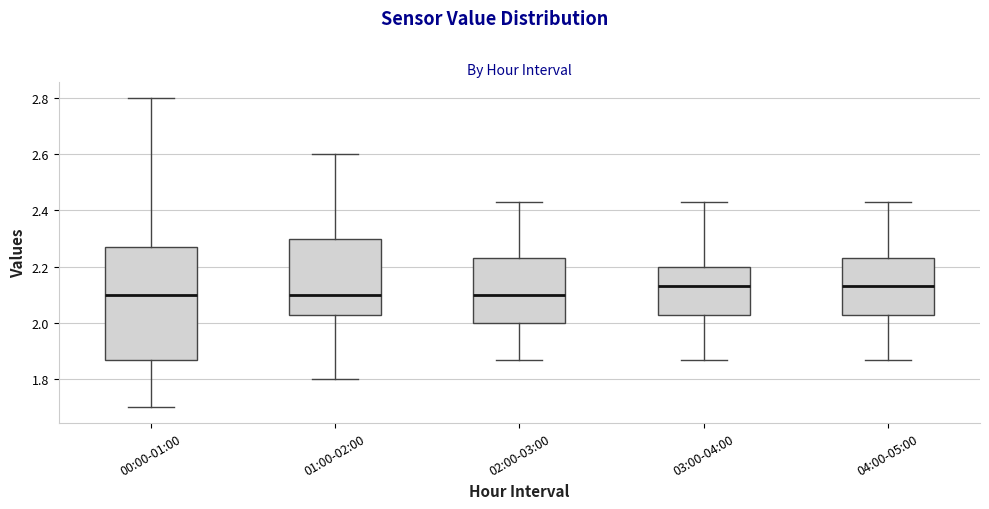

Reading left to right, read every box against the y-axis: the position of its median line, the range the box covers, and the ends of its whiskers. The values are not printed on the chart, so give them approximately, as read against the axis.

00:00-01:00: median 2.10, box 1.88 to 2.28, whiskers 1.70 to 2.80
01:00-02:00: median 2.10, box 2.04 to 2.30, whiskers 1.80 to 2.60
02:00-03:00: median 2.10, box 2.00 to 2.24, whiskers 1.88 to 2.44
03:00-04:00: median 2.14, box 2.04 to 2.20, whiskers 1.88 to 2.44
04:00-05:00: median 2.14, box 2.04 to 2.24, whiskers 1.88 to 2.44